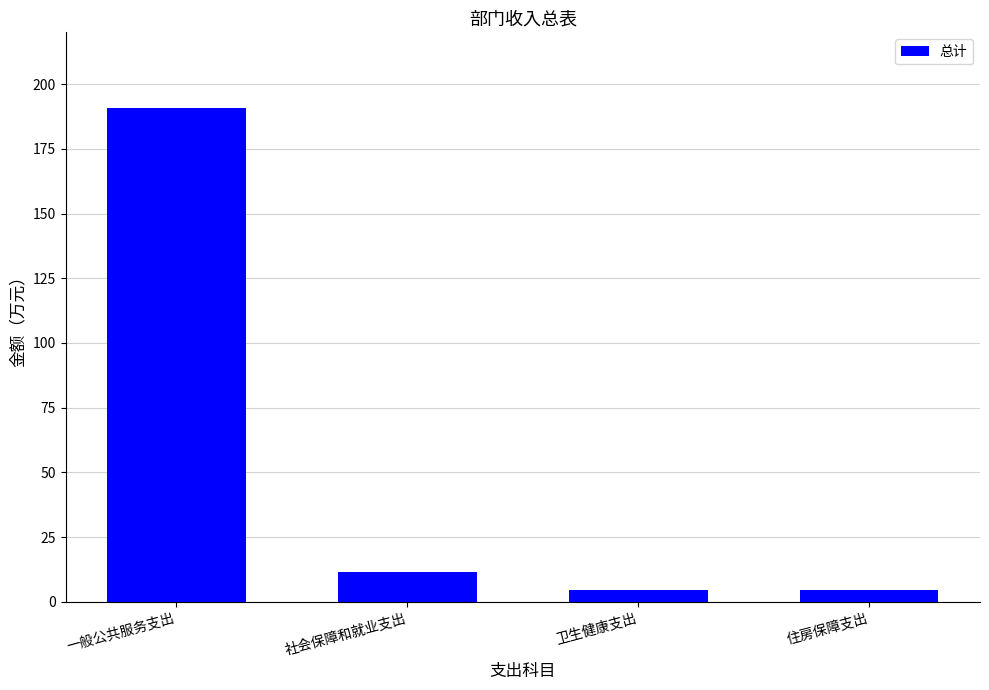

The value at 一般公共服务支出 is 90.9. True or false?

False